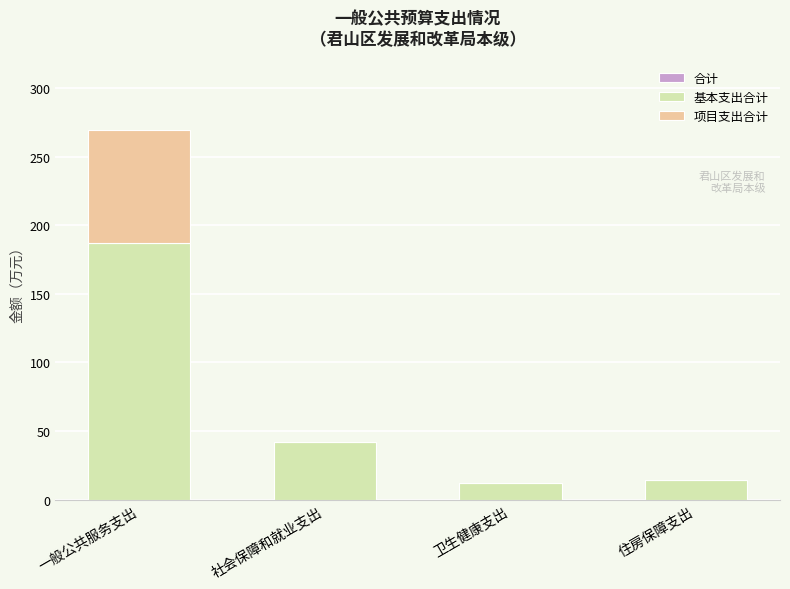

Where is 项目支出合计 nearest to the value 41?

社会保障和就业支出